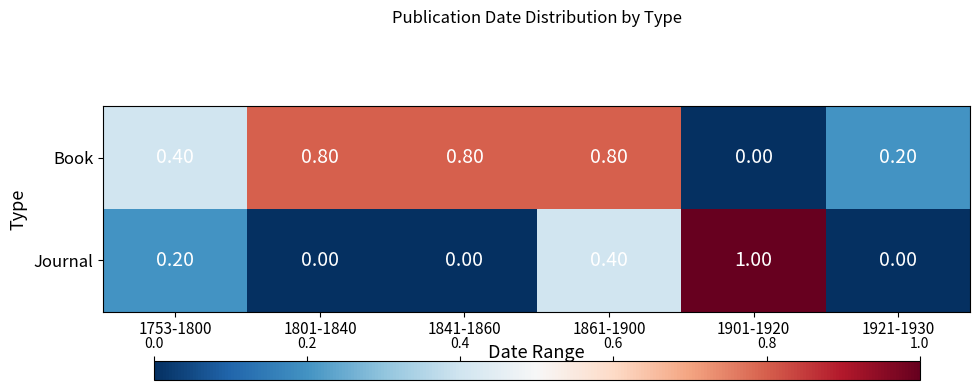

What is the difference between the maximum and minimum values in the Journal series?

1.0